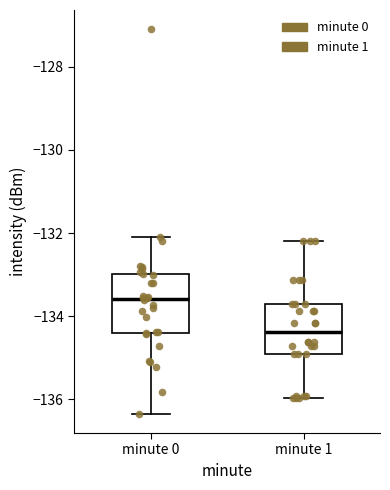

Where does the median line of the box for minute 0 sit on the y-axis? The values are not printed on the chart, so give them approximately, as read against the axis.

-133.6